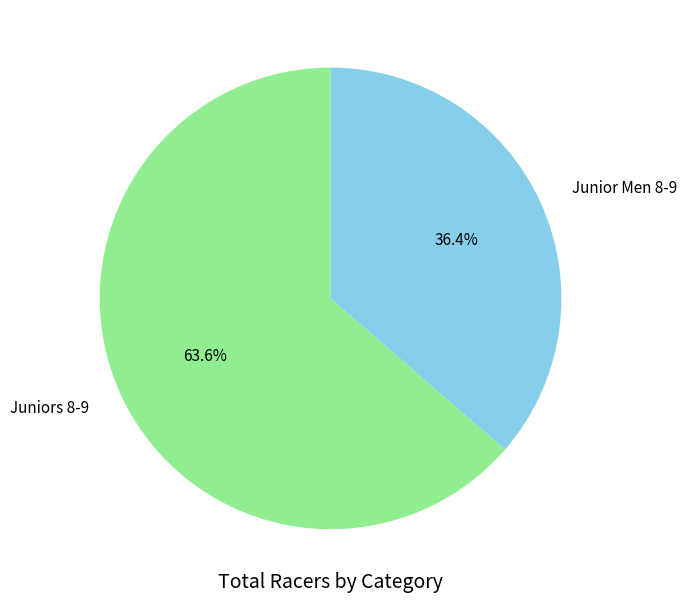

Rank the categories by value from highest to lowest.

Juniors 8-9, Junior Men 8-9